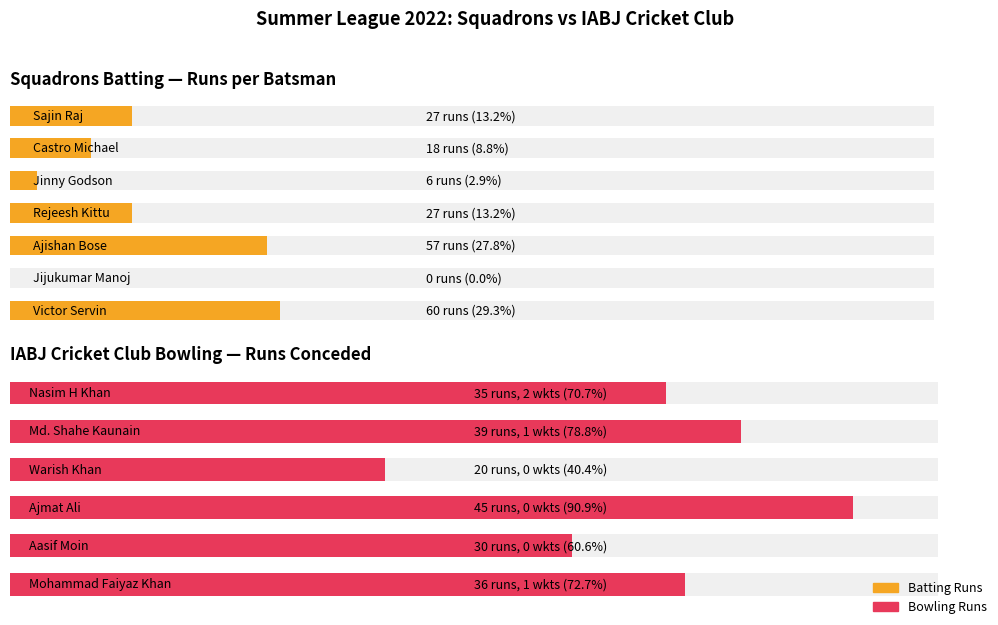

How many values in Runs are above zero?

6